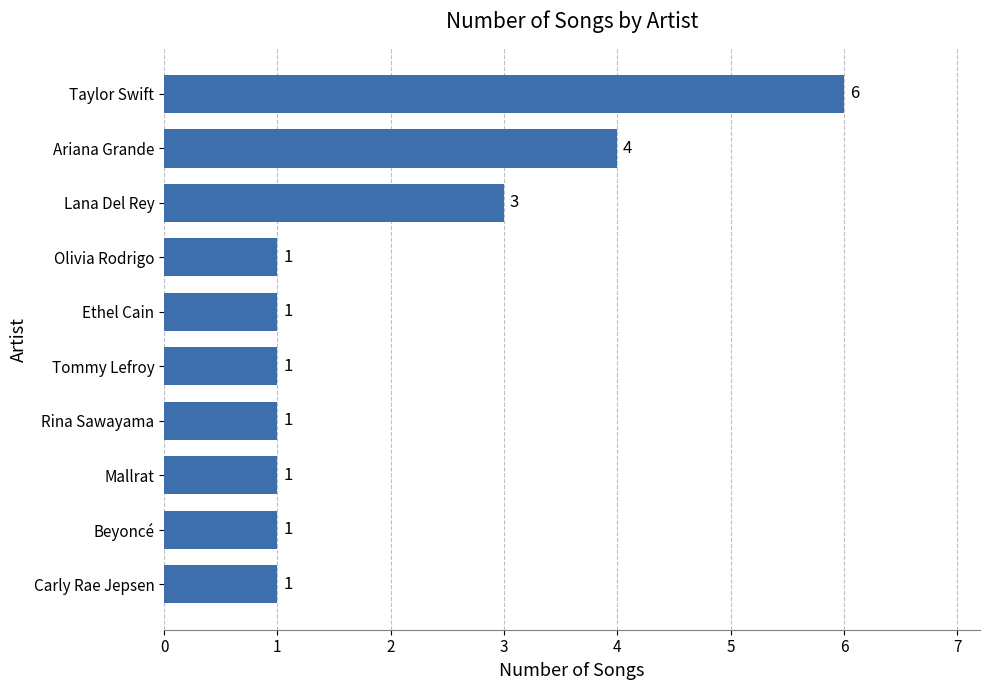

What is the change in value from Ethel Cain to Taylor Swift?

+5